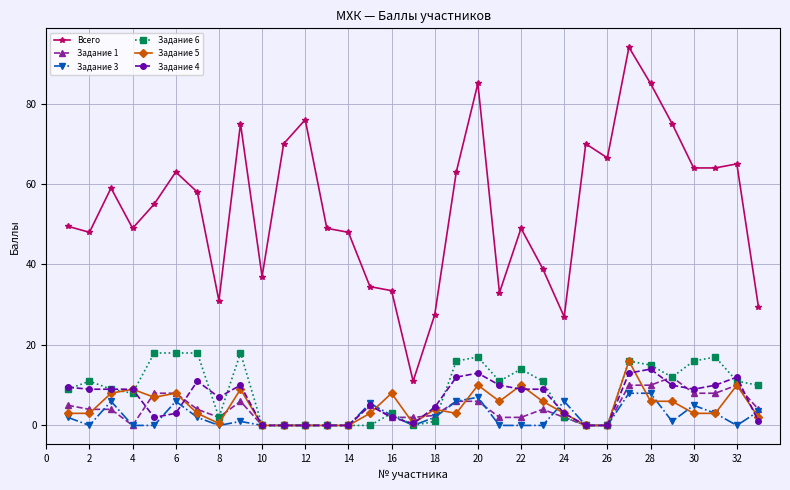

Reading left to right, transcribe all the data shown in this chart.

Всего: 49.5	48.0	59.0	49.0	55.0	63.0	58.0	31.0	75.0	37.0	70.0	76.0	49.0	48.0	34.5	33.5	11.0	27.5	63.0	85.0	33.0	49.0	39.0	27.0	70.0	66.5	94.0	85.0	75.0	64.0	64.0	65.0	29.5
Задание 1: 5.0	4.0	4.0	0.0	8.0	8.0	4.0	2.0	6.0	0.0	0.0	0.0	0.0	0.0	5.0	2.0	2.0	2.5	6.0	6.0	2.0	2.0	4.0	2.0	0.0	0.0	10.0	10.0	12.0	8.0	8.0	10.0	4.0
Задание 3: 2.0	0.0	6.0	0.0	0.0	6.0	2.0	0.0	1.0	0.0	0.0	0.0	0.0	0.0	5.5	2.5	0.0	2.0	6.0	7.0	0.0	0.0	0.0	6.0	0.0	0.0	8.0	8.0	1.0	5.0	3.0	0.0	3.5
Задание 6: 9.0	11.0	9.0	8.0	18.0	18.0	18.0	2.0	18.0	0.0	0.0	0.0	0.0	0.0	0.0	3.0	0.0	1.0	16.0	17.0	11.0	14.0	11.0	2.0	0.0	0.0	16.0	15.0	12.0	16.0	17.0	11.0	10.0
Задание 5: 3.0	3.0	8.0	9.0	7.0	8.0	3.0	0.5	9.0	0.0	0.0	0.0	0.0	0.0	3.0	8.0	0.5	4.0	3.0	10.0	6.0	10.0	6.0	3.0	0.0	0.0	16.0	6.0	6.0	3.0	3.0	10.0	2.0
Задание 4: 9.5	9.0	9.0	9.0	2.0	3.0	11.0	7.0	10.0	0.0	0.0	0.0	0.0	0.0	5.0	2.0	0.5	4.5	12.0	13.0	10.0	9.0	9.0	3.0	0.0	0.0	13.0	14.0	10.0	9.0	10.0	12.0	1.0